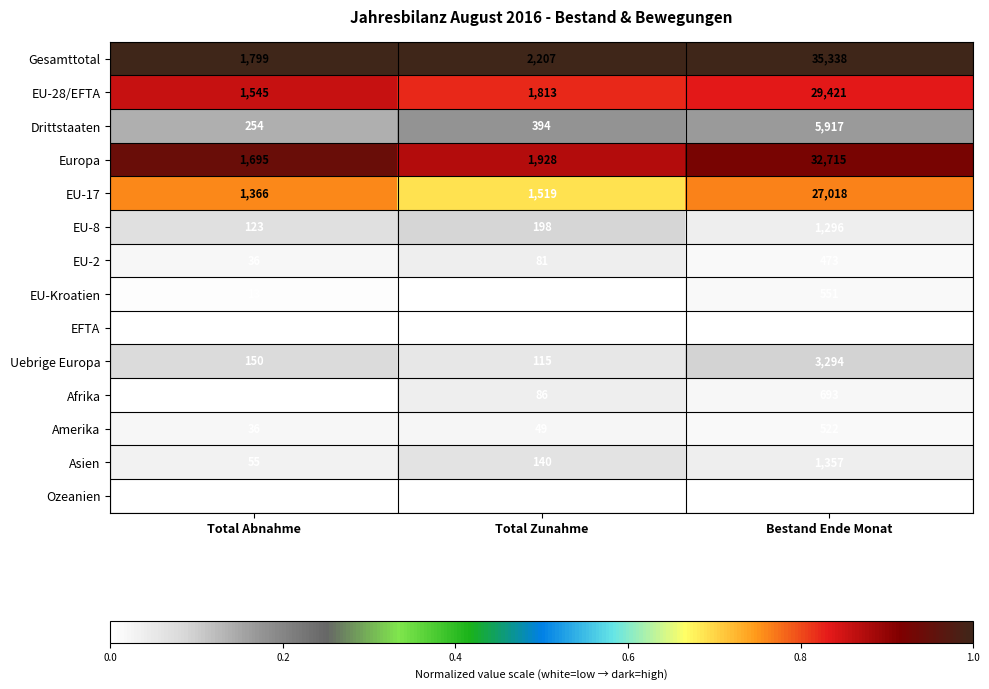

Where is EU-2 nearest to the value 254?

Total Zunahme